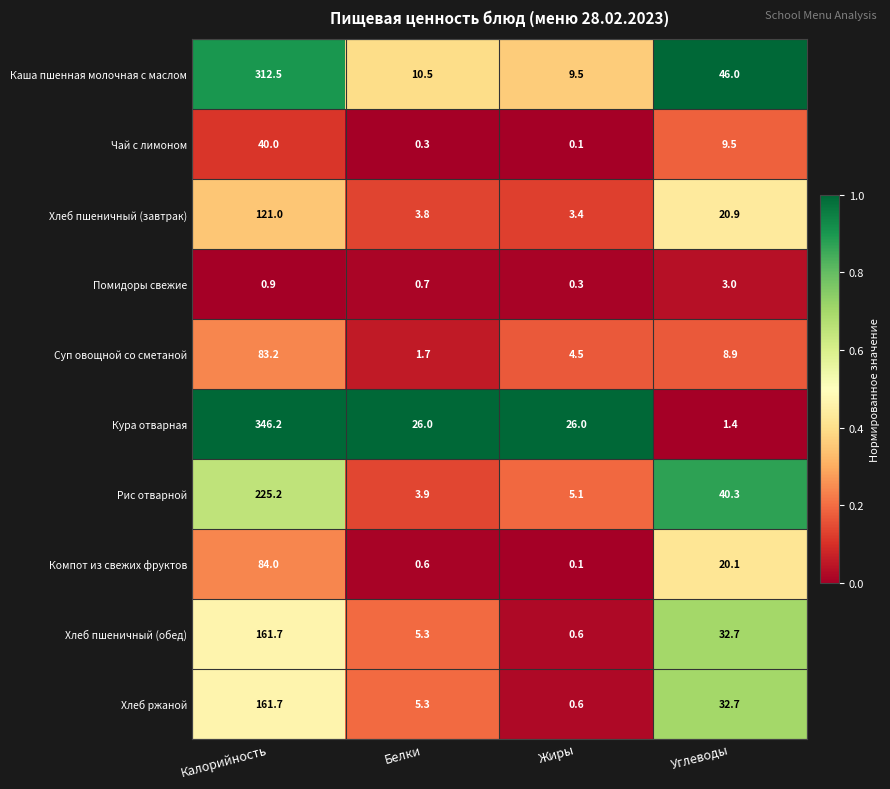

What is the total value across all series at Калорийность?

1536.4